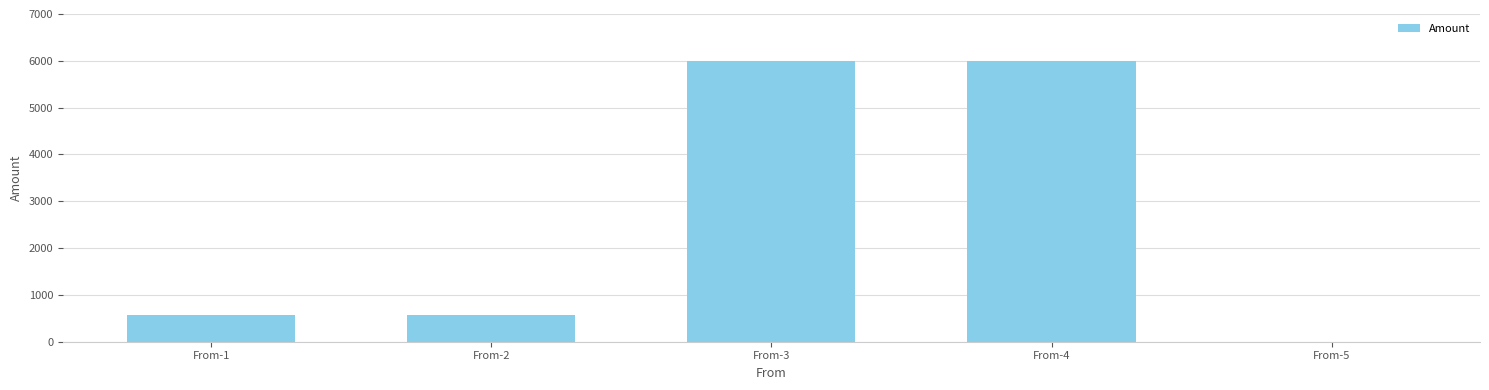

Is it true that the value at From-4 is 3929.2?

False